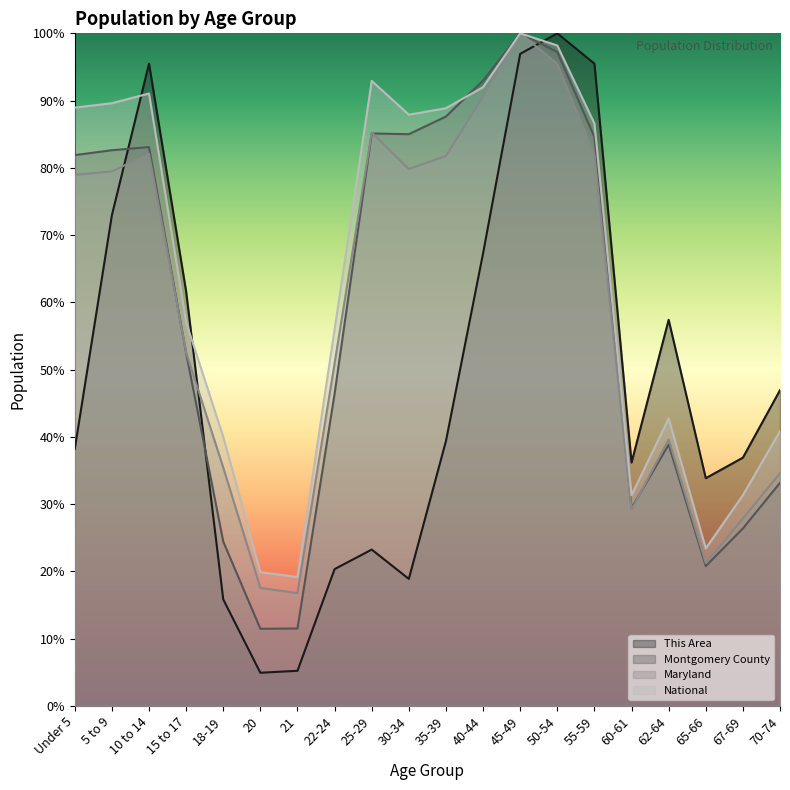

Reading right to left, what are all the values shown in this chart?

This Area: 70-74=46.9	67-69=36.9	65-66=33.9	62-64=57.4	60-61=36.2	55-59=95.5	50-54=100.0	45-49=96.9	40-44=67.3	35-39=39.4	30-34=18.9	25-29=23.3	22-24=20.3	21=5.2	20=4.9	18-19=15.8	15 to 17=61.6	10 to 14=95.5	5 to 9=73.0	Under 5=38.2
Montgomery County: 70-74=33.2	67-69=26.4	65-66=20.8	62-64=38.9	60-61=29.4	55-59=84.6	50-54=97.2	45-49=100.0	40-44=93.0	35-39=87.6	30-34=85.0	25-29=85.1	22-24=46.4	21=11.5	20=11.5	18-19=24.4	15 to 17=52.5	10 to 14=83.1	5 to 9=82.6	Under 5=81.9
Maryland: 70-74=34.6	67-69=27.9	65-66=21.2	62-64=39.6	60-61=29.2	55-59=81.9	50-54=95.5	45-49=100.0	40-44=90.6	35-39=81.8	30-34=79.8	25-29=85.3	22-24=51.0	21=16.8	20=17.6	18-19=35.5	15 to 17=52.6	10 to 14=82.1	5 to 9=79.5	Under 5=79.0
National: 70-74=40.9	67-69=31.3	65-66=23.4	62-64=42.7	60-61=31.3	55-59=86.6	50-54=98.2	45-49=100.0	40-44=92.0	35-39=88.9	30-34=87.9	25-29=92.9	22-24=56.0	21=19.2	20=19.9	18-19=40.0	15 to 17=57.0	10 to 14=91.1	5 to 9=89.6	Under 5=89.0